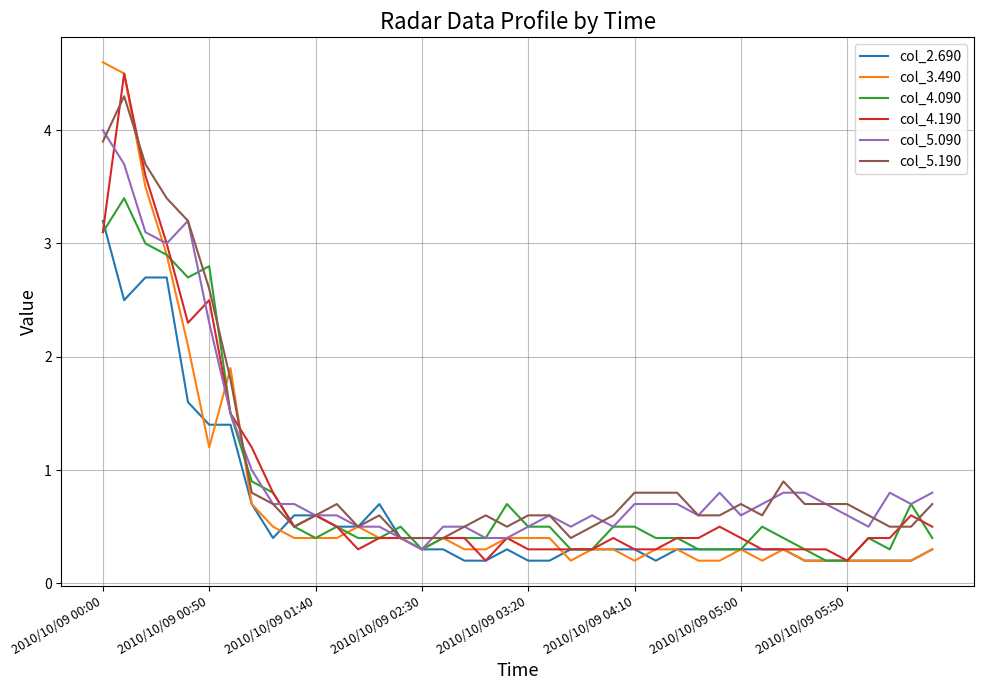

What is the difference between the second highest and minimum values in the col_3.490 series?

4.3